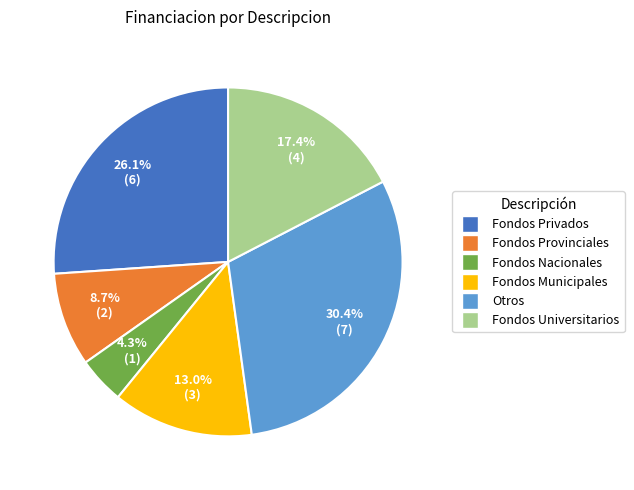

What percentage is NOT represented by Fondos Municipales?

87.0%